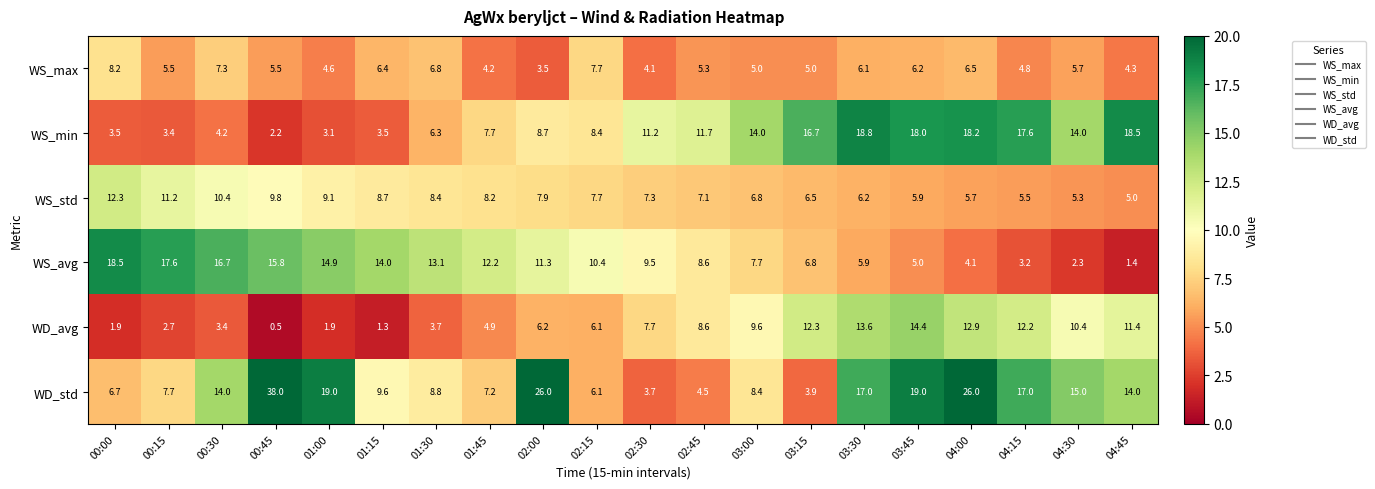

At how many categories does at least one series exceed 13?

16